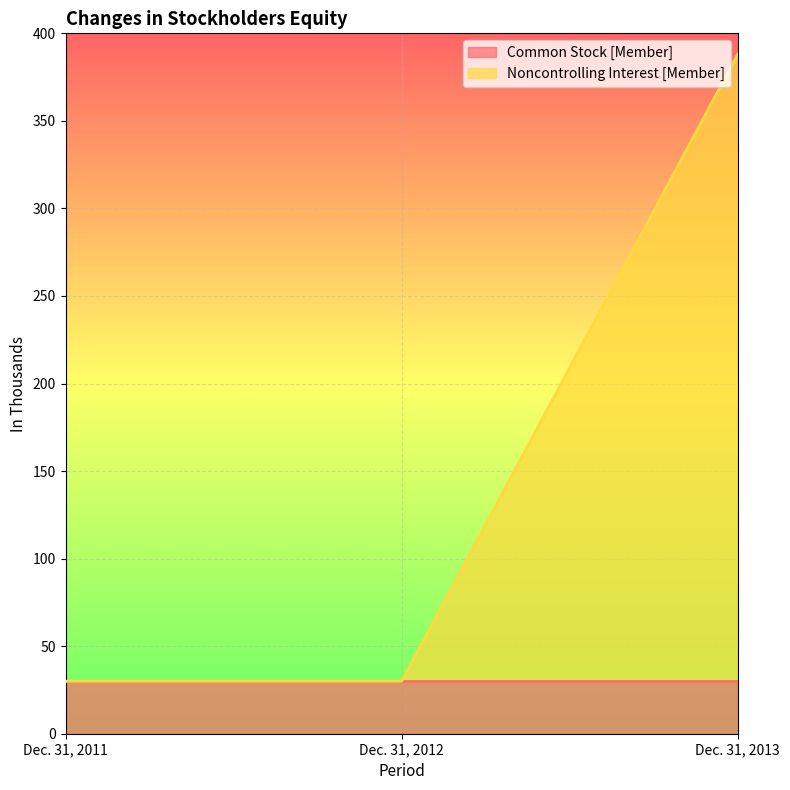

Reading right to left, extract all data points from this chart.

388	30	30